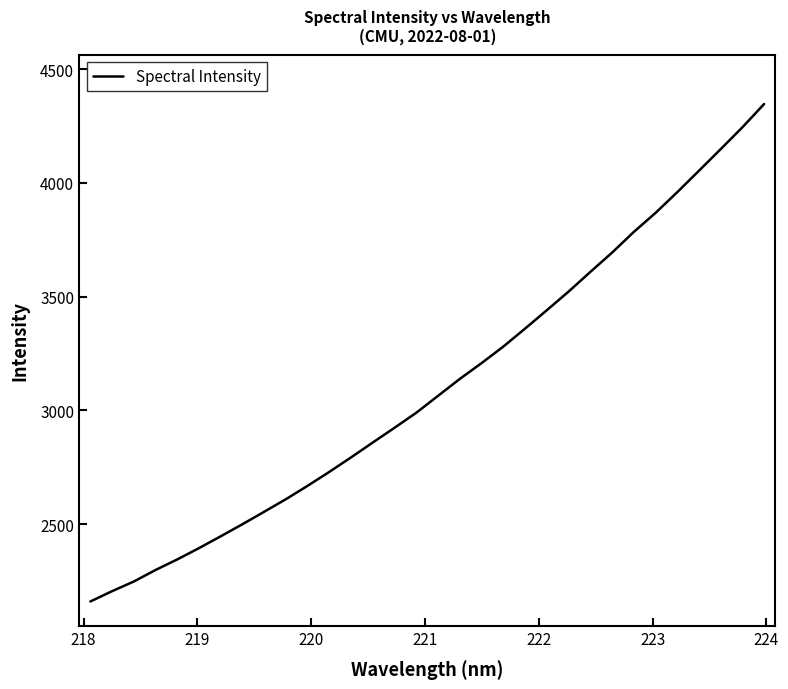

How many values are below 3065?

16